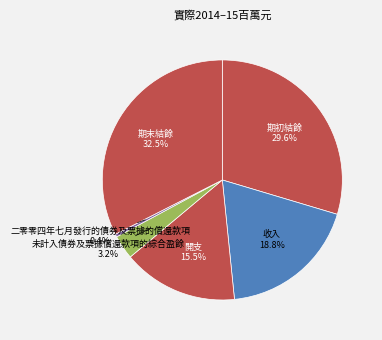

Is 期末結餘 the majority of the pie?

No